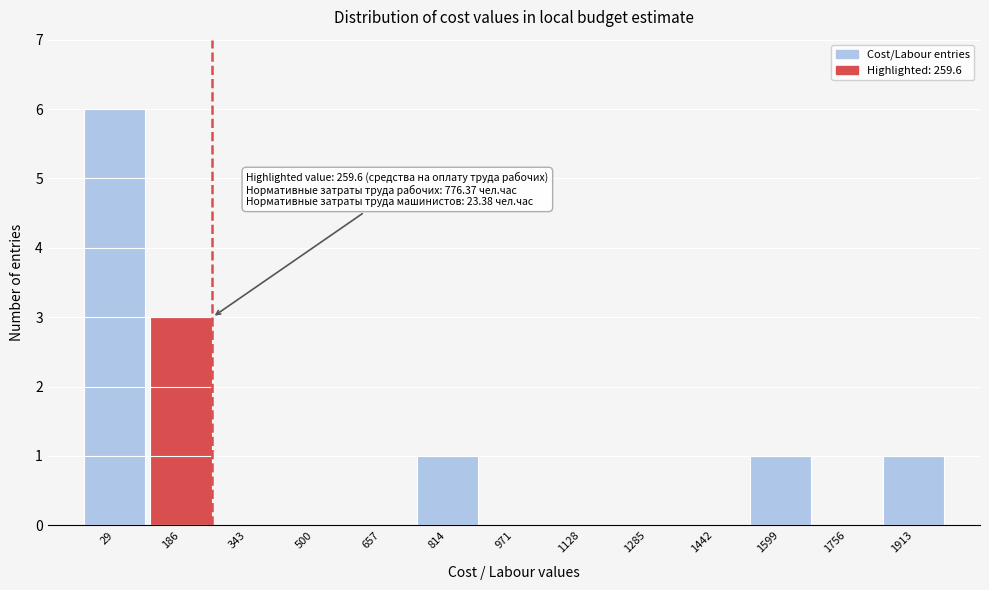

Which range on the x-axis has the tallest bar?

-40 to 100